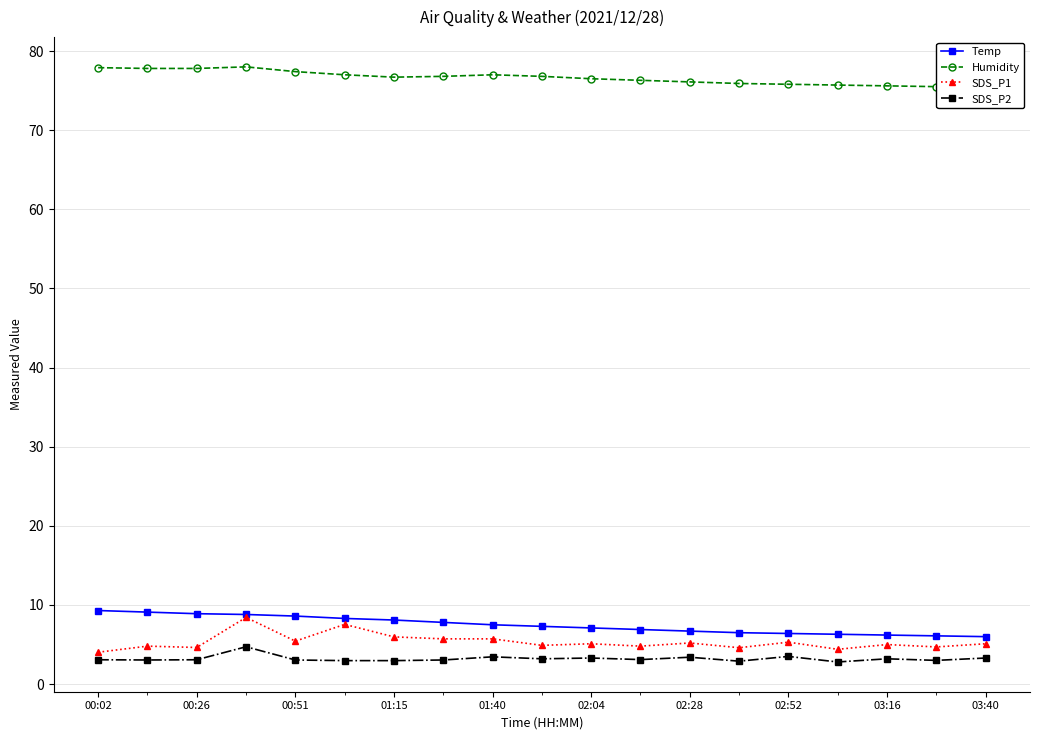

List the series in order of their peak value, lowest first.

SDS_P2, SDS_P1, Temp, Humidity